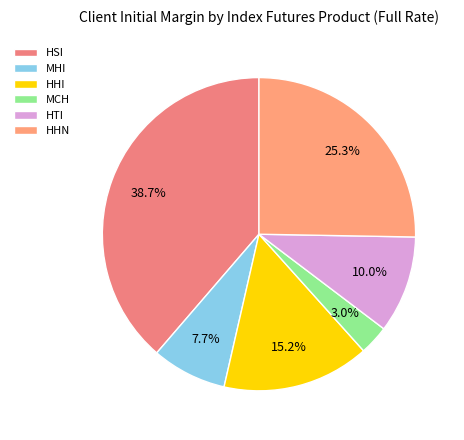

To the nearest percent, what is the average slice percentage?

17%